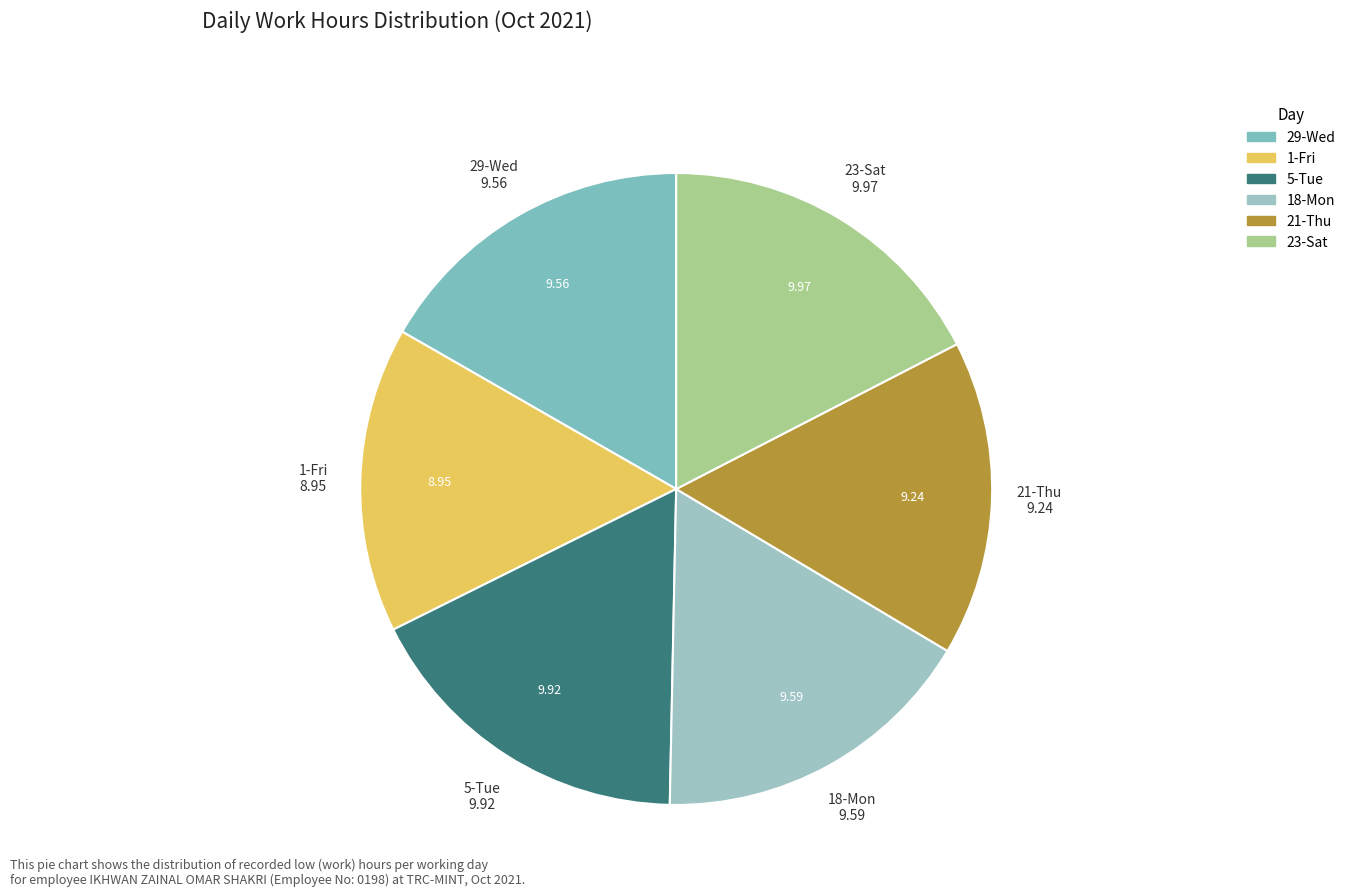

How many segments does this pie chart have?

6